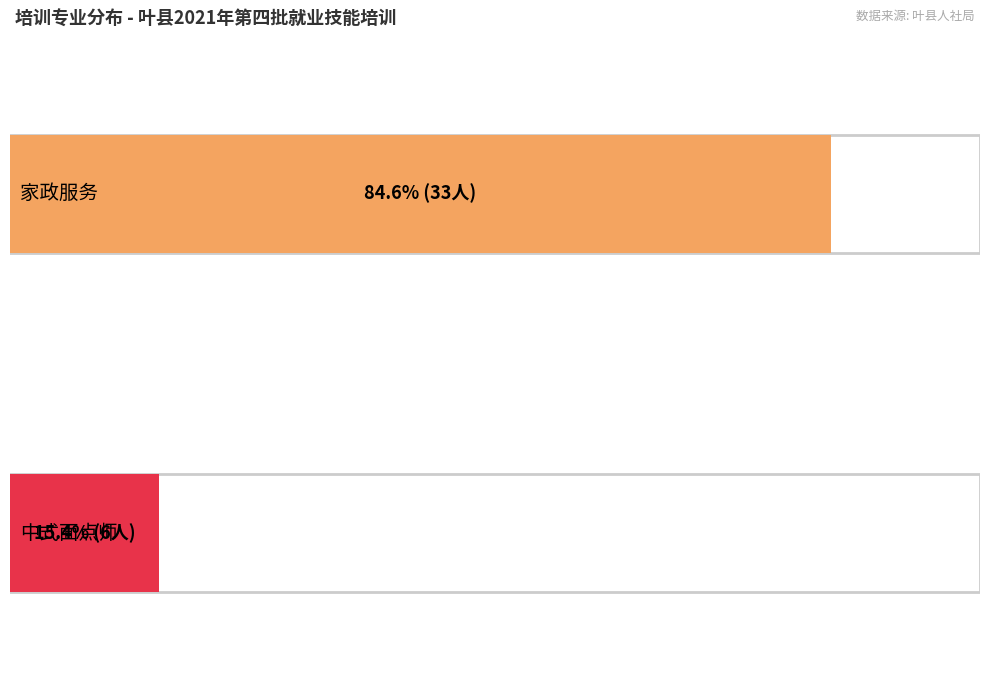

At which category does the chart reach its peak across all series?

家政服务